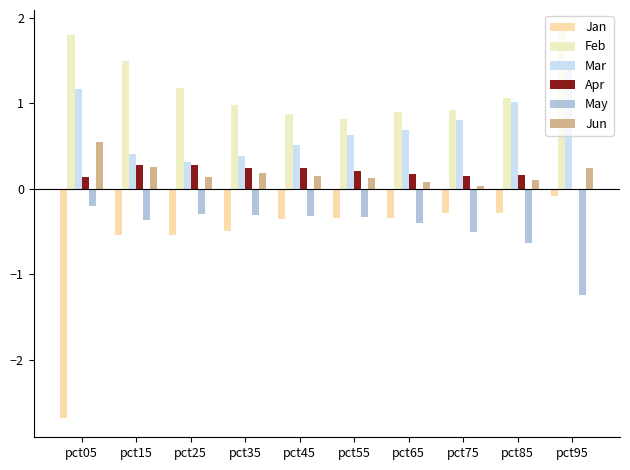

Reading left to right, list all the values displayed in this chart.

Jan: pct05=-2.7	pct15=-0.5	pct25=-0.5	pct35=-0.5	pct45=-0.3	pct55=-0.3	pct65=-0.3	pct75=-0.3	pct85=-0.3	pct95=-0.1
Feb: pct05=1.8	pct15=1.5	pct25=1.2	pct35=1.0	pct45=0.9	pct55=0.8	pct65=0.9	pct75=0.9	pct85=1.1	pct95=1.9
Mar: pct05=1.2	pct15=0.4	pct25=0.3	pct35=0.4	pct45=0.5	pct55=0.6	pct65=0.7	pct75=0.8	pct85=1.0	pct95=1.4
Apr: pct05=0.1	pct15=0.3	pct25=0.3	pct35=0.2	pct45=0.2	pct55=0.2	pct65=0.2	pct75=0.2	pct85=0.2	pct95=-0.0
May: pct05=-0.2	pct15=-0.4	pct25=-0.3	pct35=-0.3	pct45=-0.3	pct55=-0.3	pct65=-0.4	pct75=-0.5	pct85=-0.6	pct95=-1.2
Jun: pct05=0.6	pct15=0.2	pct25=0.1	pct35=0.2	pct45=0.1	pct55=0.1	pct65=0.1	pct75=0.0	pct85=0.1	pct95=0.2